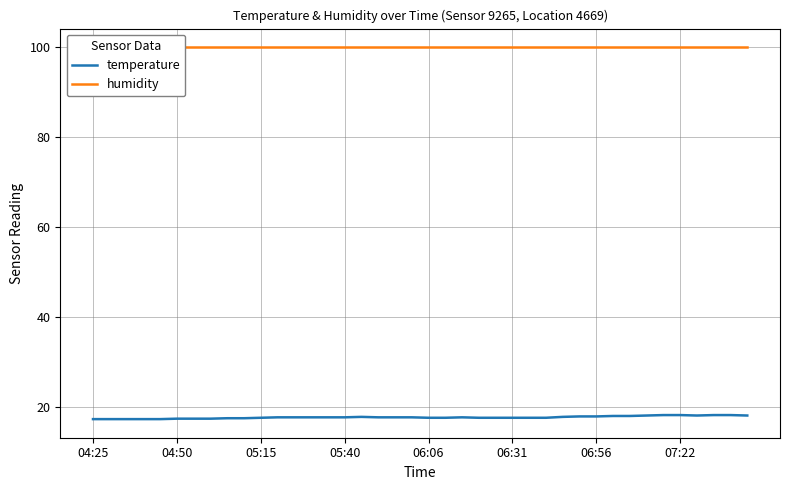

Where is humidity nearest to the value 99?

04:25